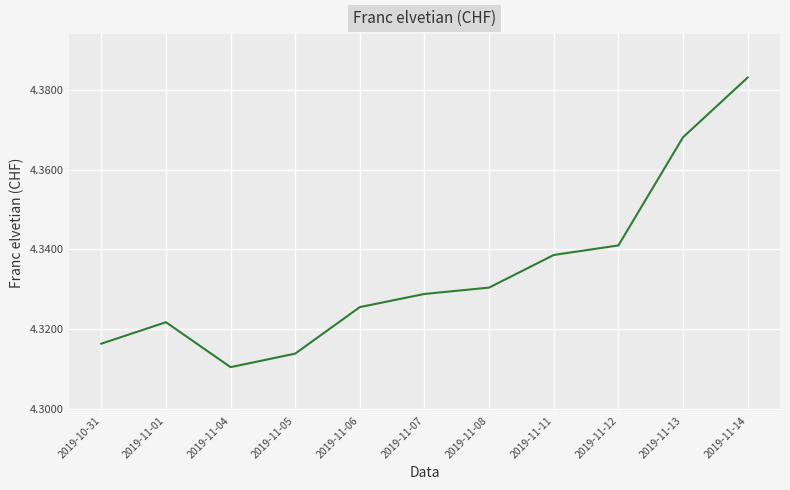

Which label corresponds to the smallest value in the chart?

2019-11-04